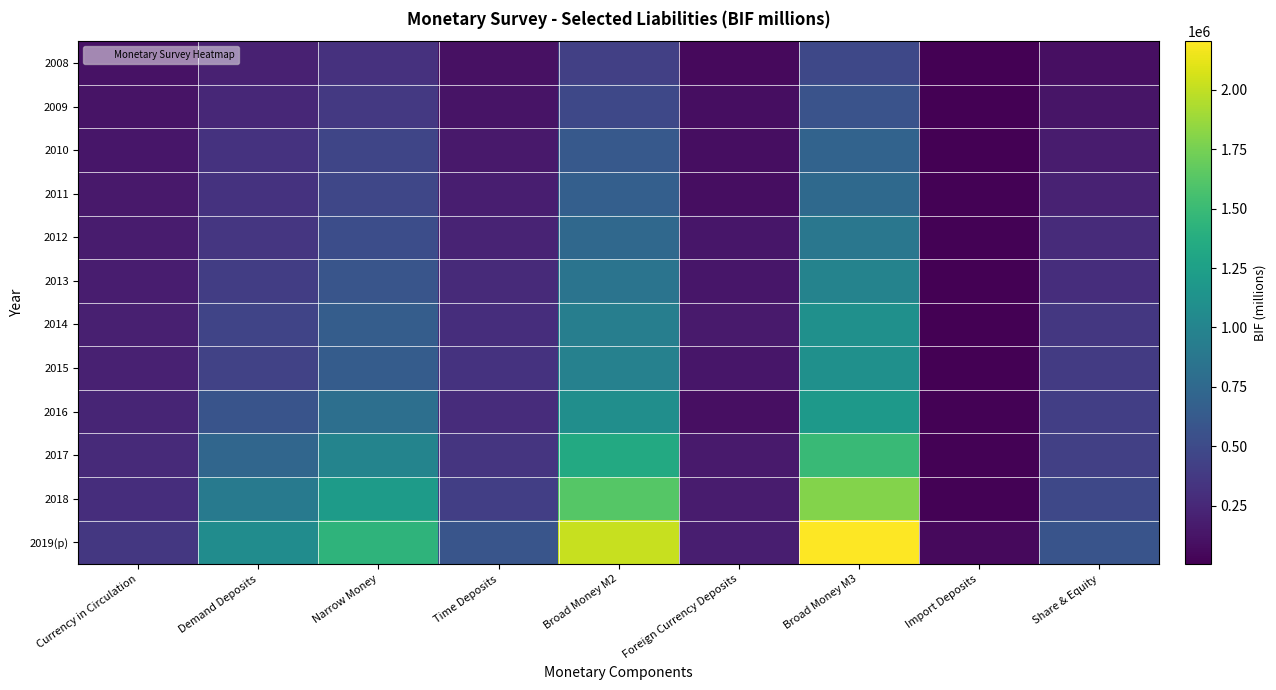

At which category is the sum across all series the highest?

Broad Money M3